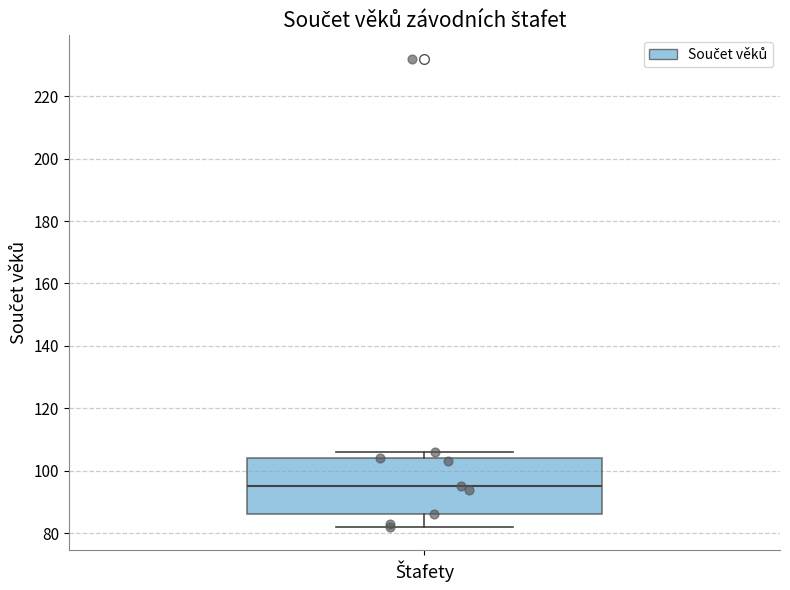

Where is the lower edge of the box for Štafety on the y-axis? The values are not printed on the chart, so give them approximately, as read against the axis.

86